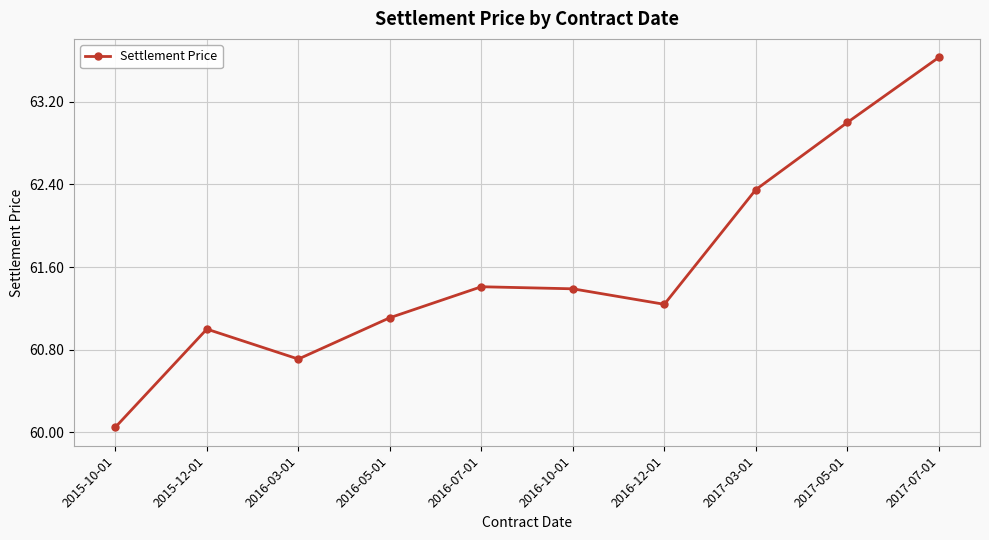

Between 2015-12-01 and 2017-07-01, which is larger?

2017-07-01